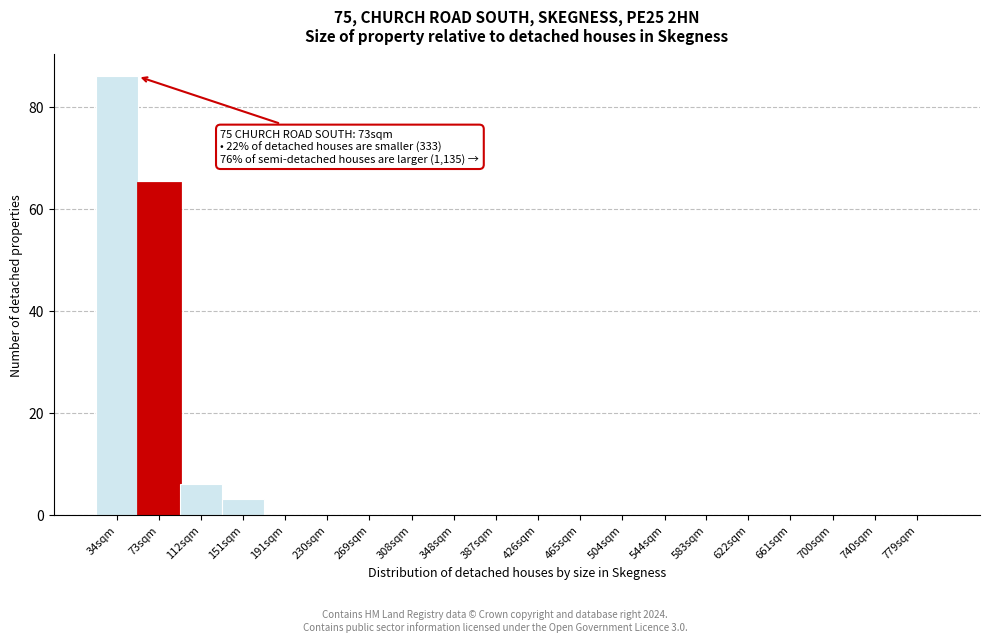

Reading right to left, what are all the values shown in this chart?

779sqm=0	740sqm=0	700sqm=0	661sqm=0	622sqm=0	583sqm=0	544sqm=0	504sqm=0	465sqm=0	426sqm=0	387sqm=0	348sqm=0	308sqm=0	269sqm=0	230sqm=0	191sqm=0	151sqm=3	112sqm=6	73sqm=65	34sqm=86